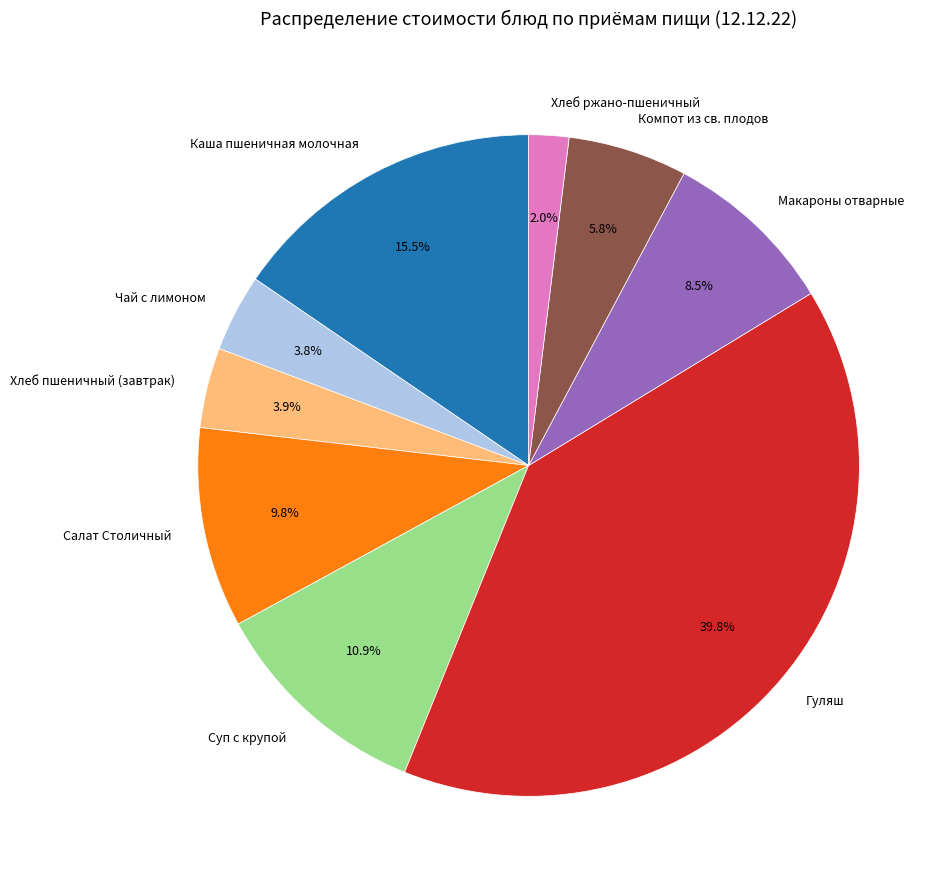

What is the ratio of the value at Хлеб пшеничный (завтрак) to the value at Суп с крупой?

0.4